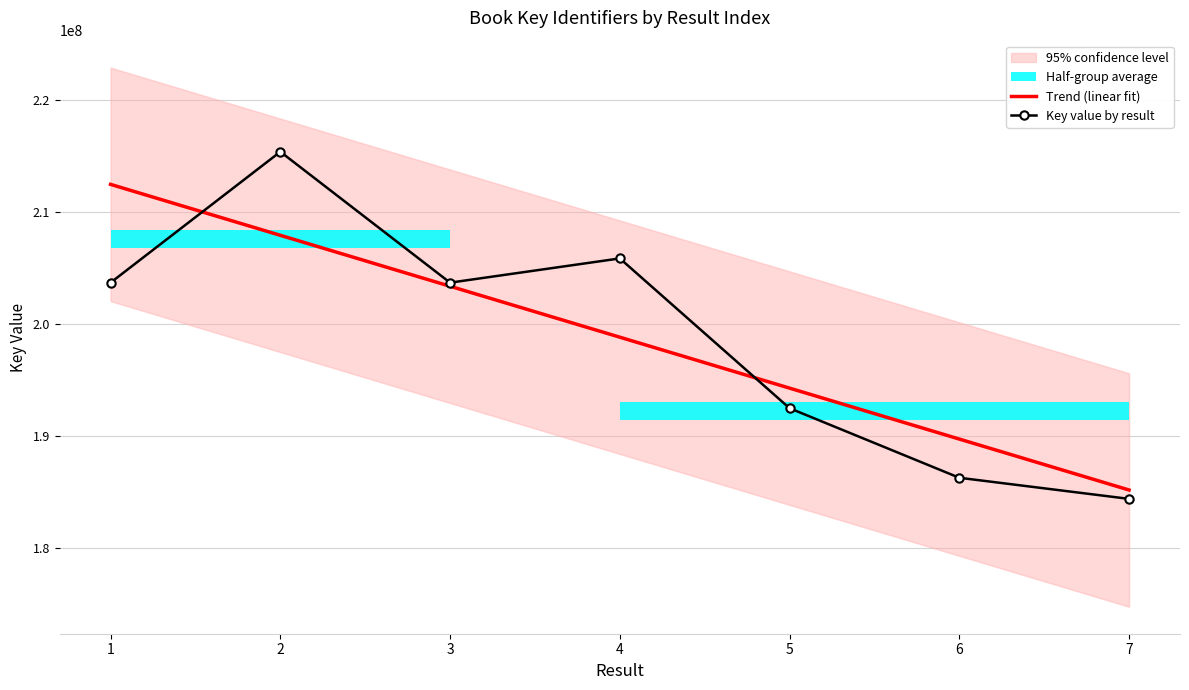

Is it true that Key value by result equals 192466481.0 at 5?

True